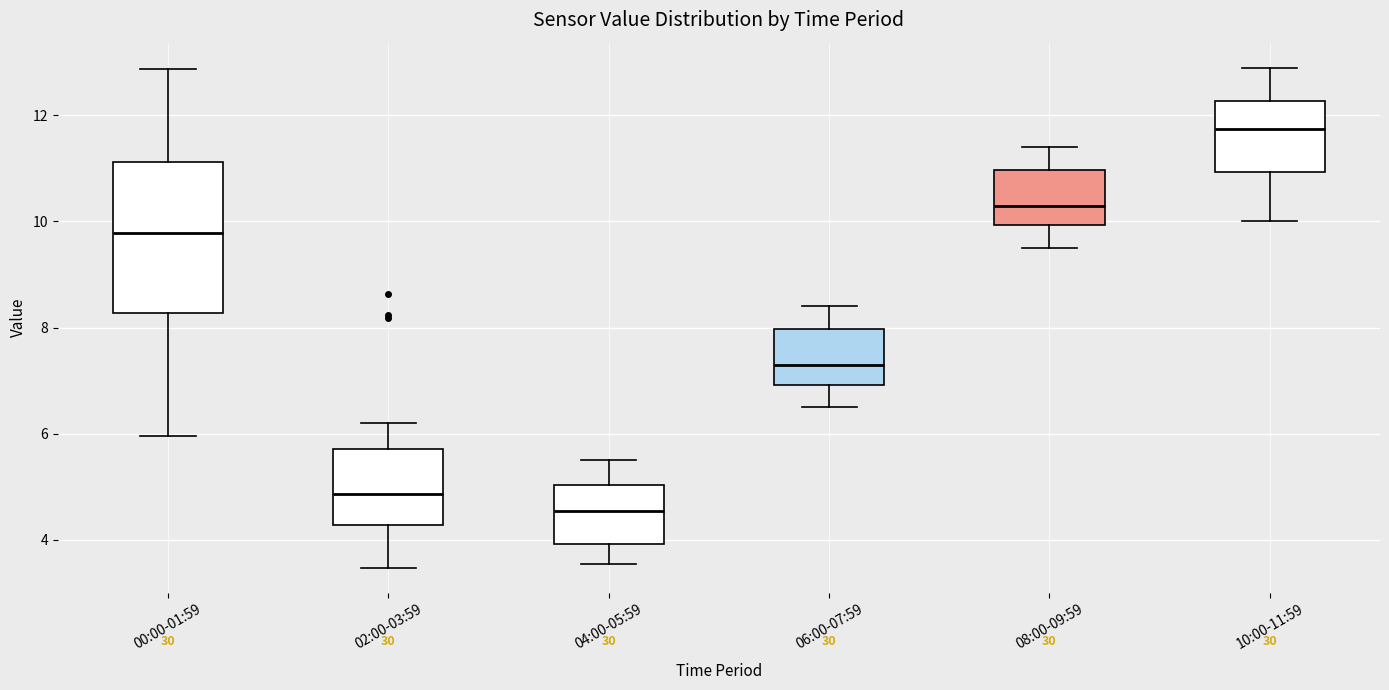

Which box's median line is the highest?

10:00-11:59